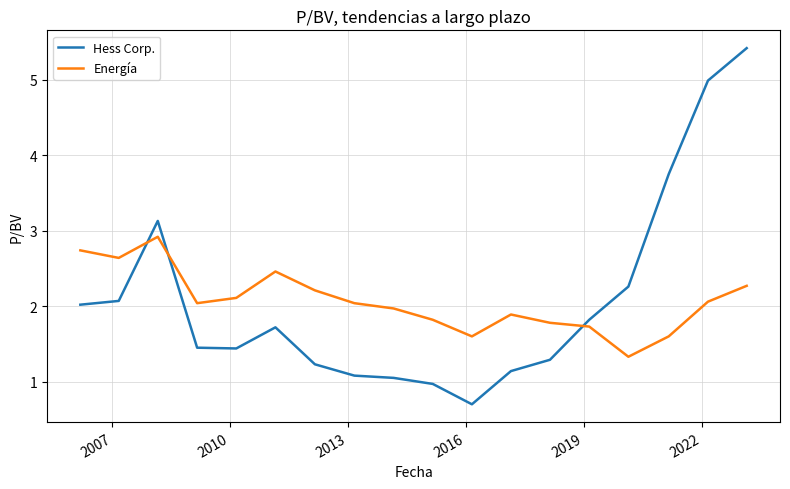

List the series in order of their peak value, lowest first.

Energía, Hess Corp.